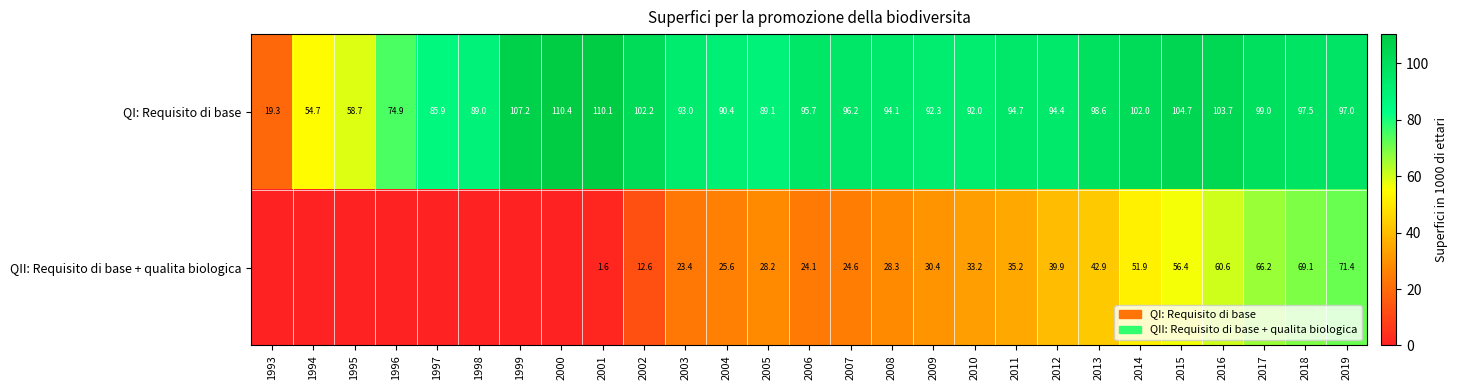

What is the difference between the highest and lowest values at 2012?

54.5